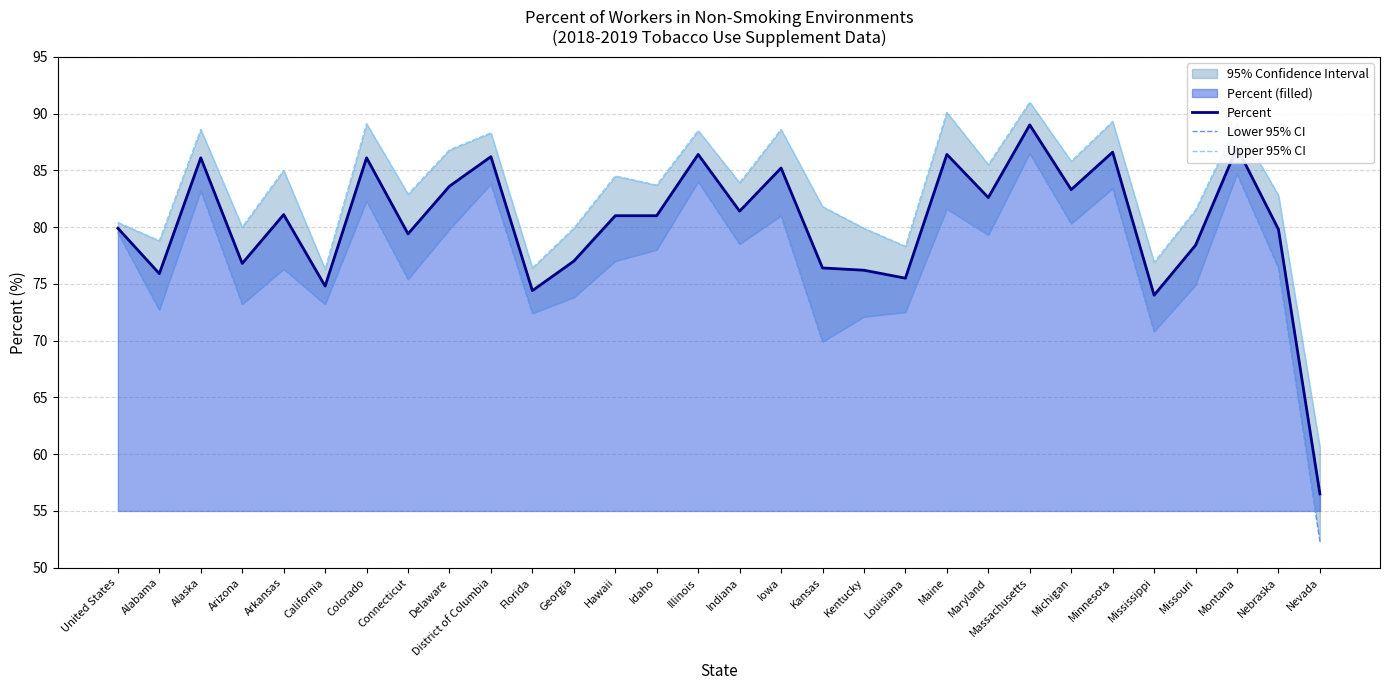

Rank the series by their maximum value, from highest to lowest.

Upper 95% CI, Percent, Lower 95% CI